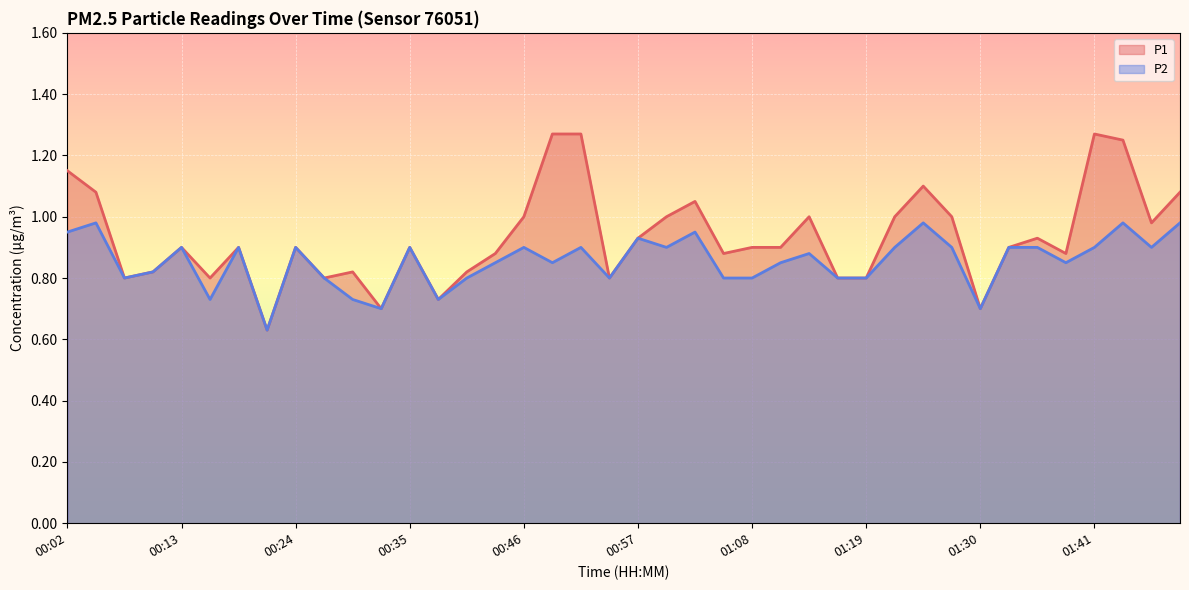

True or false: P1 has more than 1 interior local peaks.

True